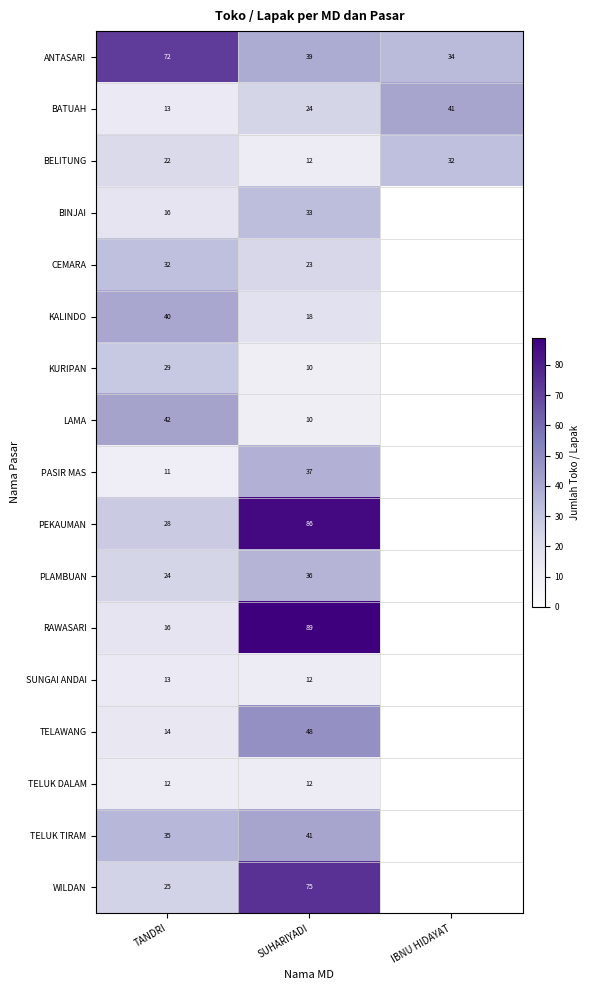

Count the number of categories in the chart.

3